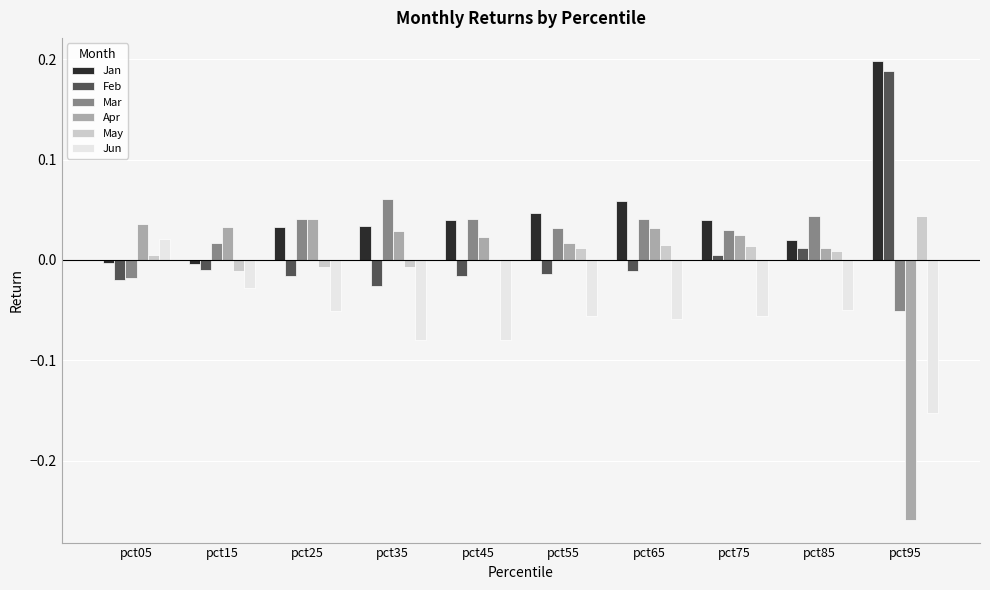

The value of Jan at pct85 is 0.0. True or false?

True